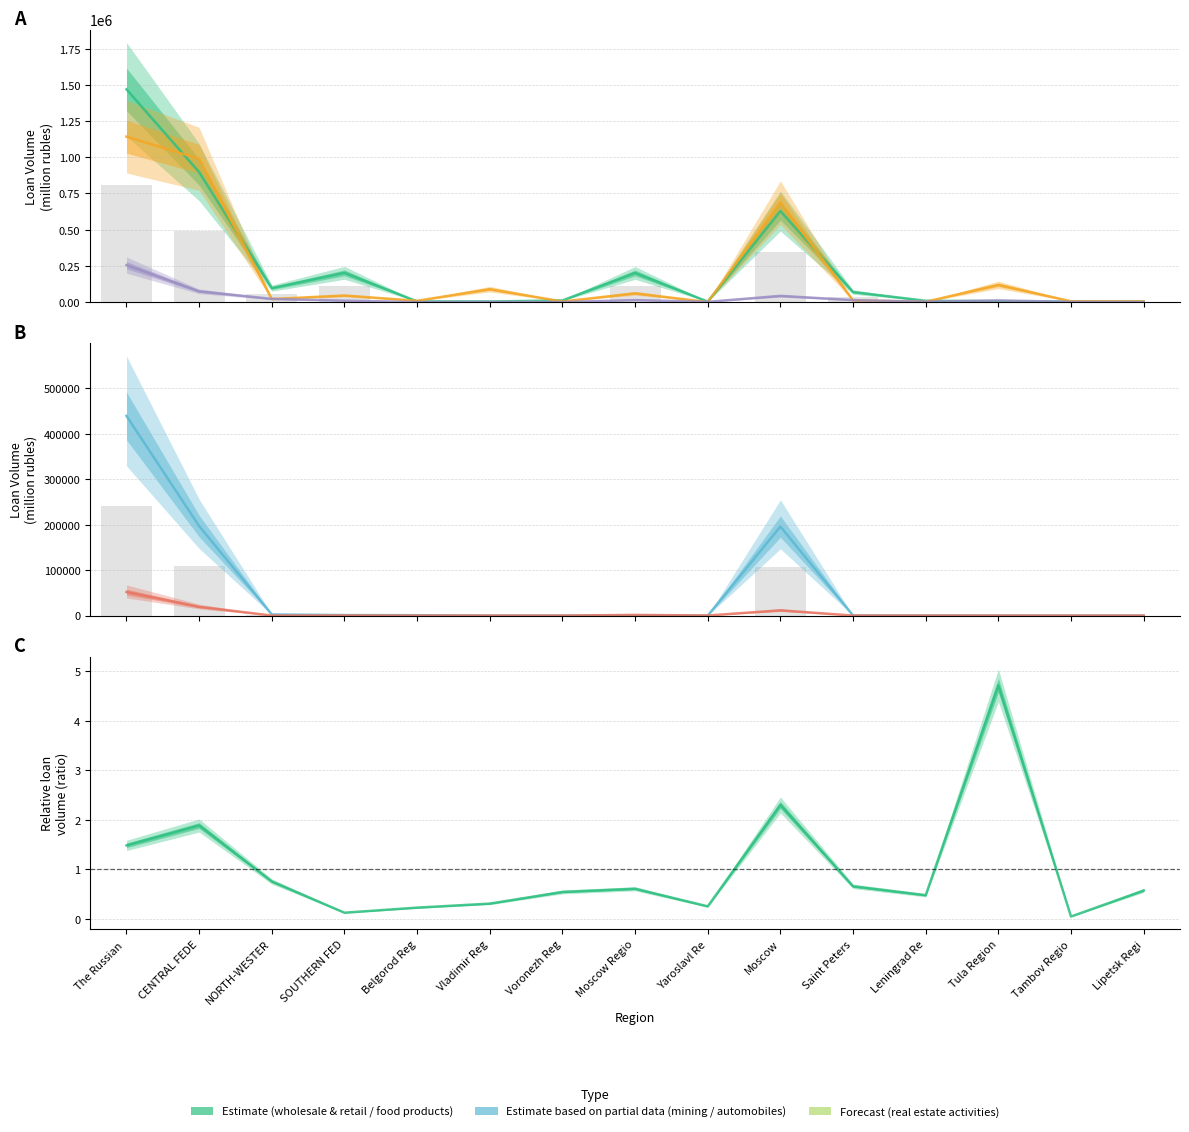

At which label does food products reach its peak?

The Russian 